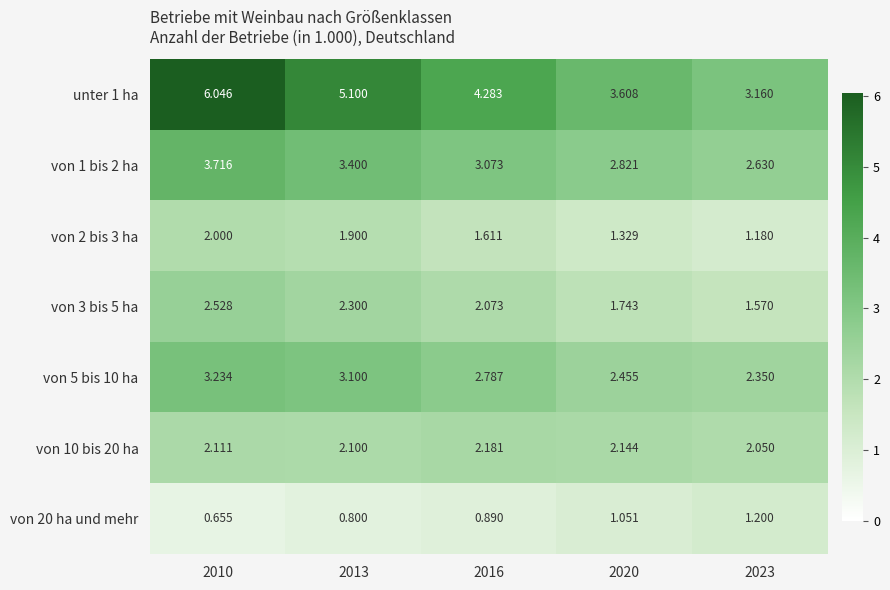

Which label corresponds to the smallest value in the chart?

2010